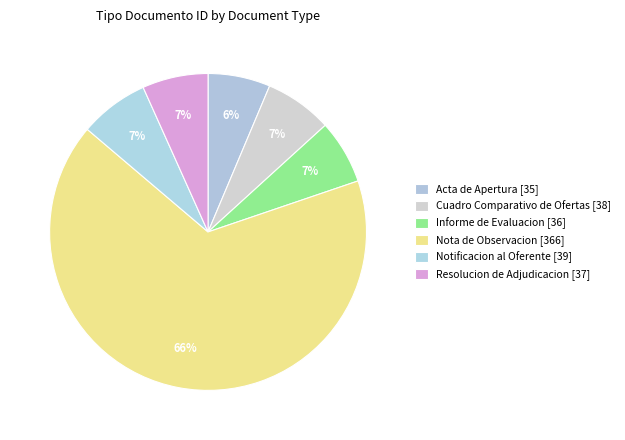

Count the number of slices in the pie.

6